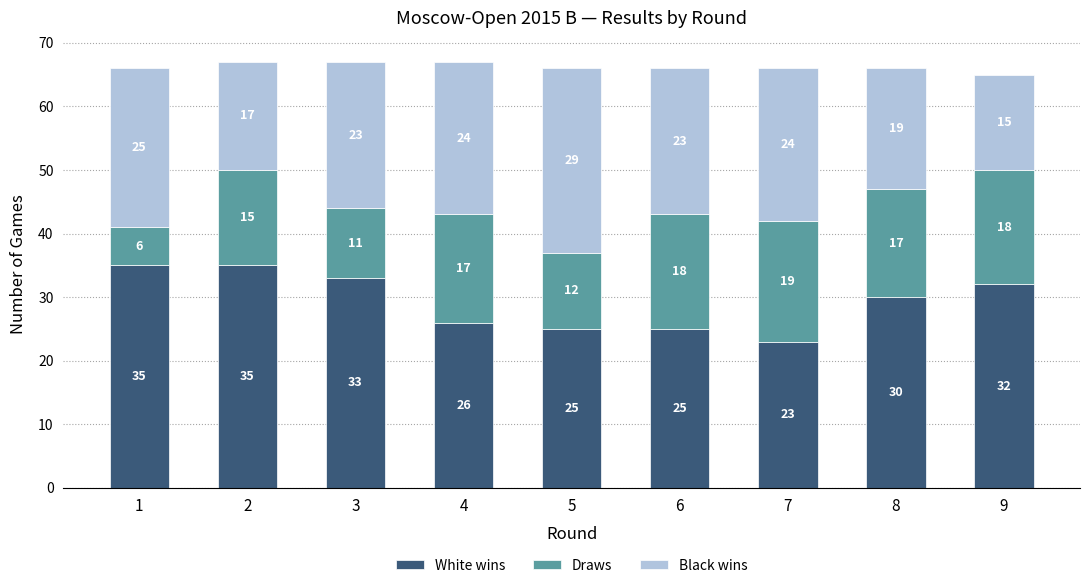

What is the value of the White wins bar at the 5th from the left?

25